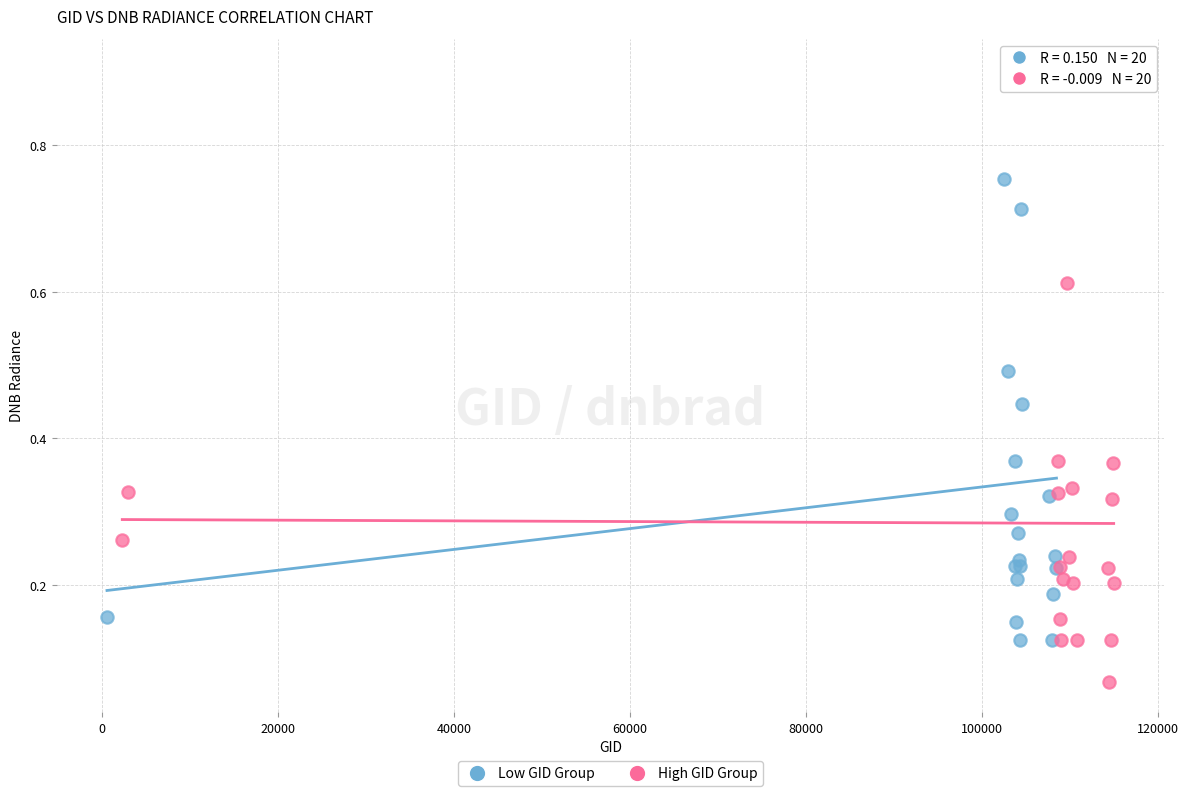

What are all the series names shown in the legend?

Low GID Group, High GID Group